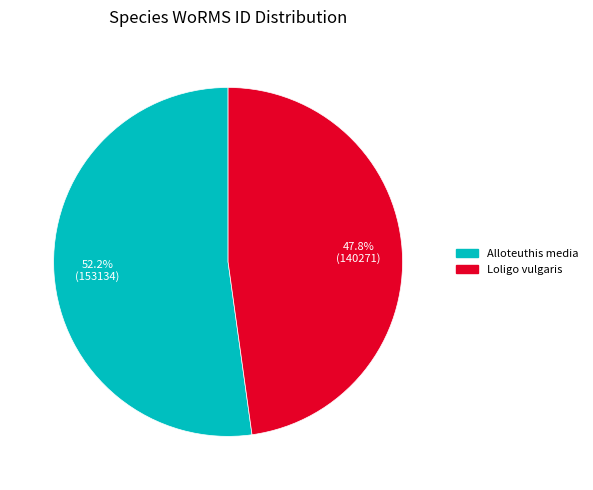

Approximately how many times larger is the value at Alloteuthis media compared to Loligo vulgaris?

1.1